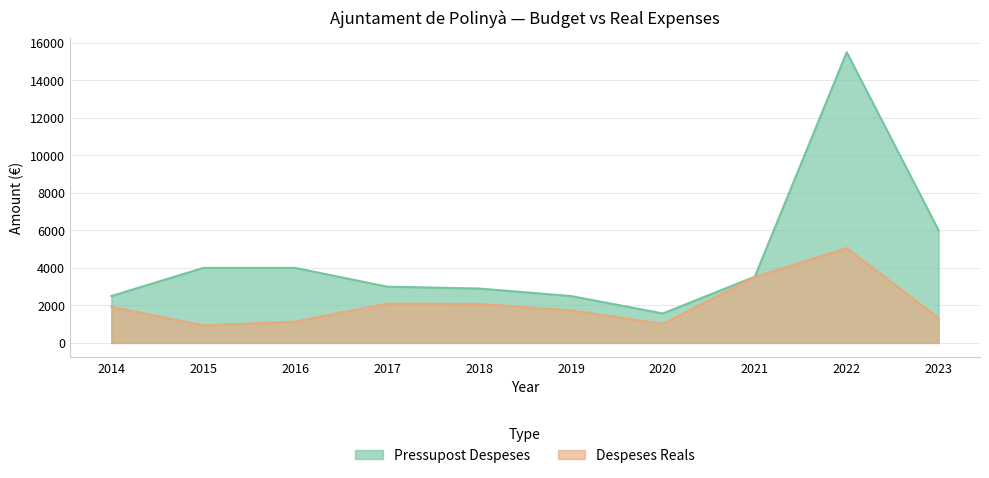

Which category has the lowest value across all series?

2015